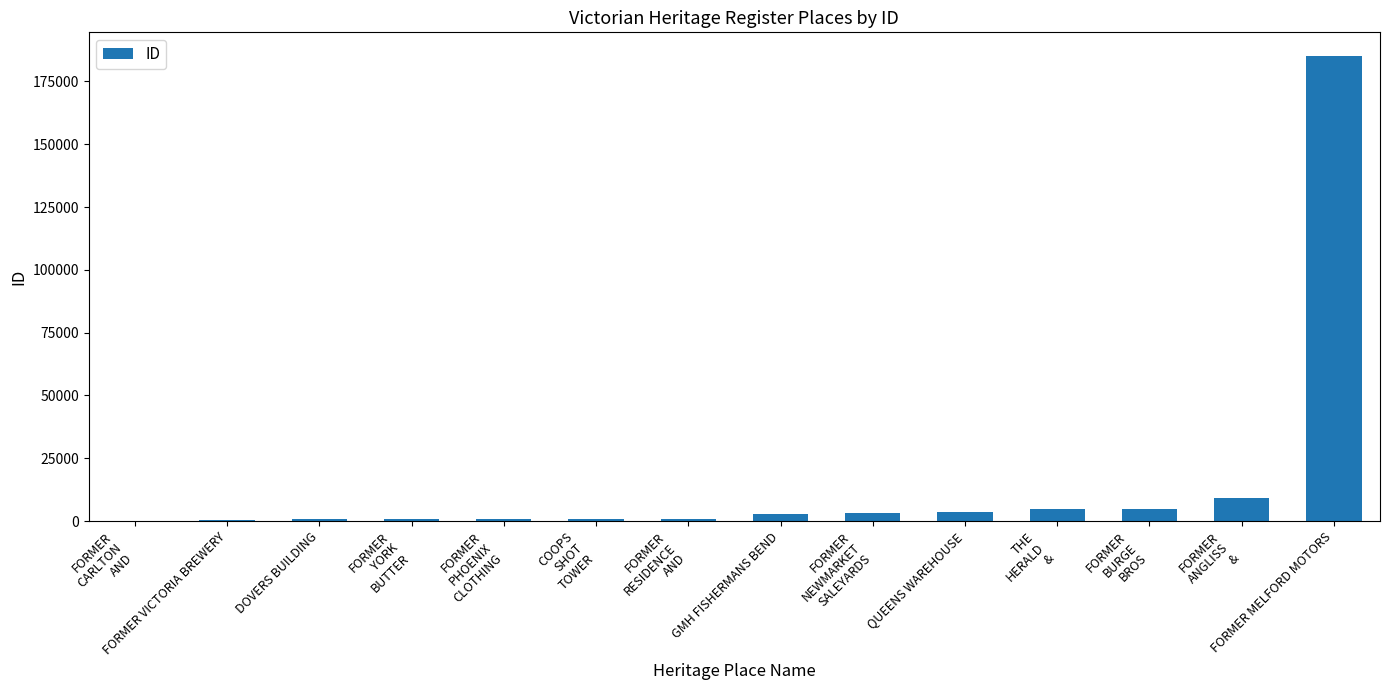

What is the maximum value shown in the chart?

185251